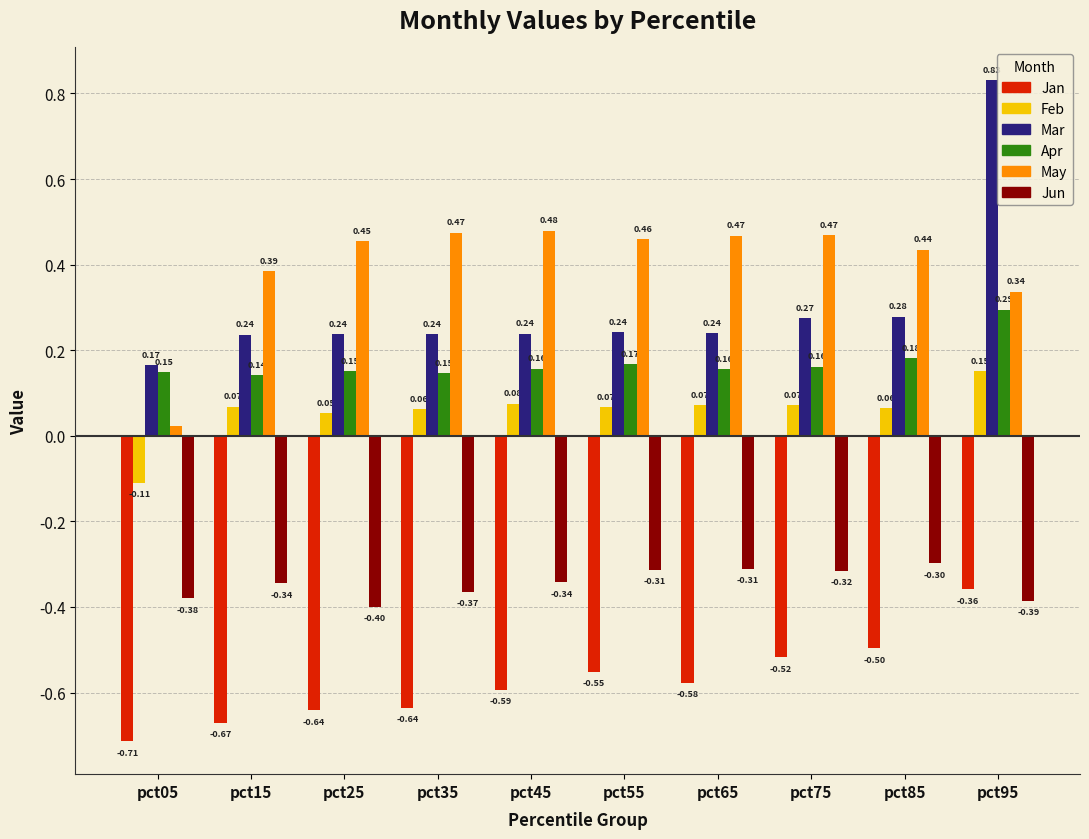

At pct55, list the series in order from smallest to largest.

Jan, Jun, Feb, Apr, Mar, May